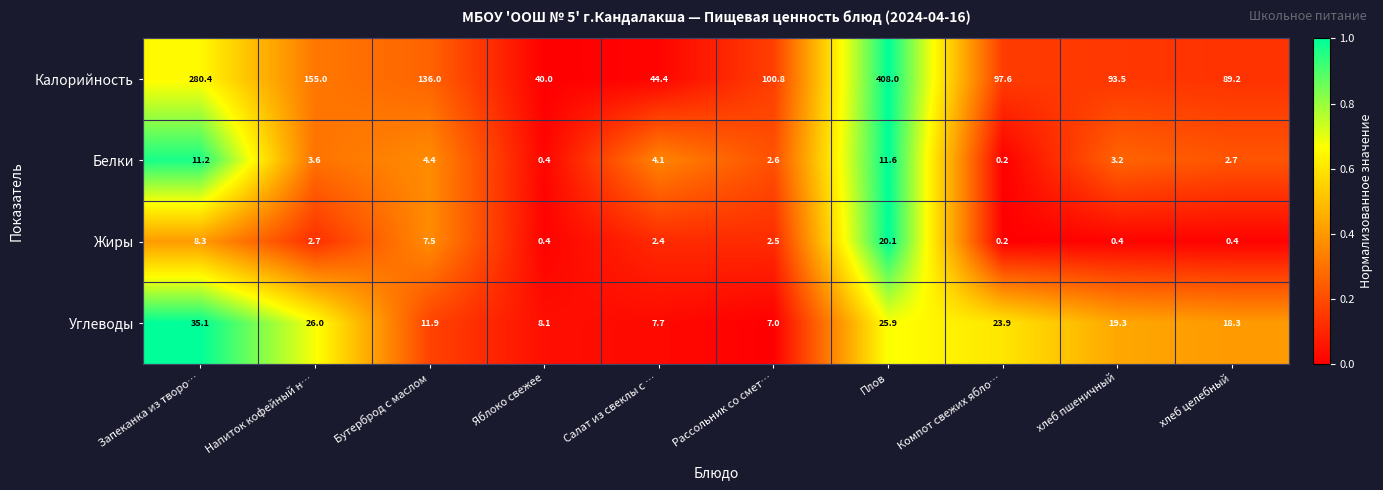

Rank the series at хлеб пшеничный from lowest to highest value.

Жиры, Белки, Углеводы, Калорийность